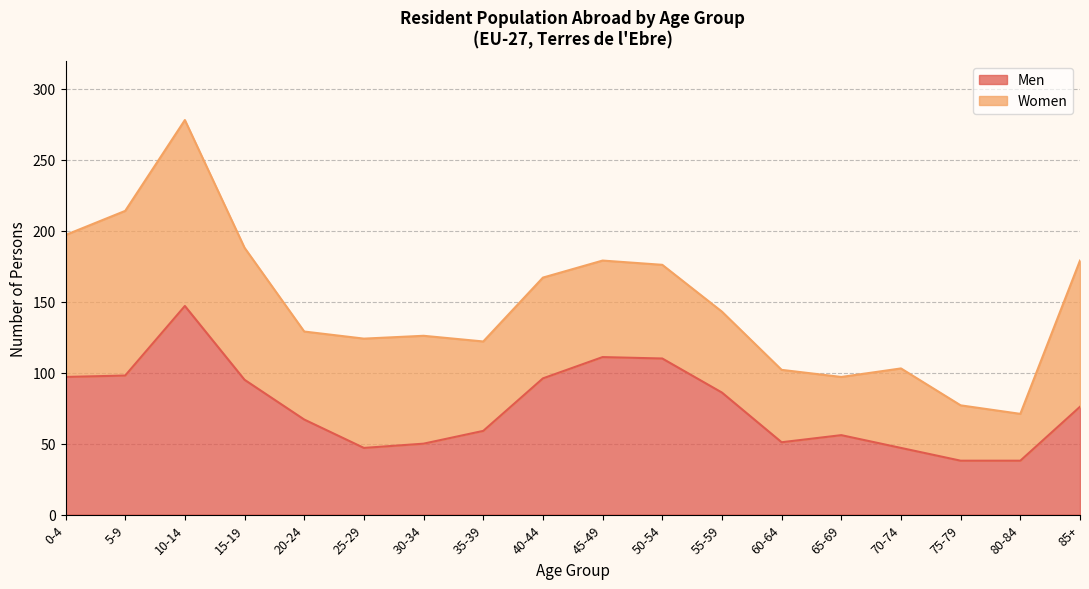

What is the change in value from 0-4 to 80-84?

-59